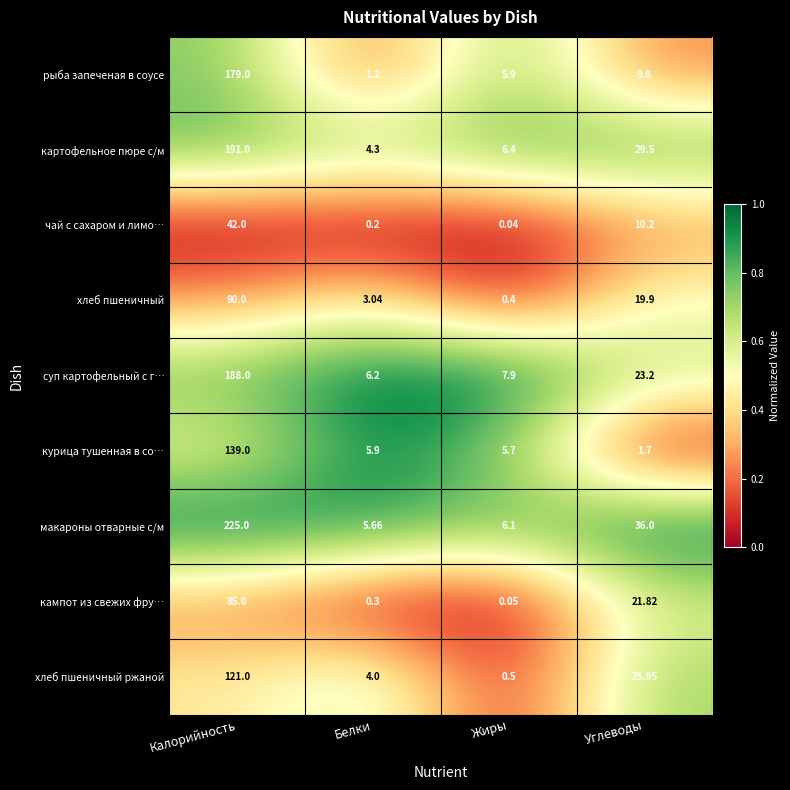

What is the spread (max minus min) of values at Углеводы?

34.3